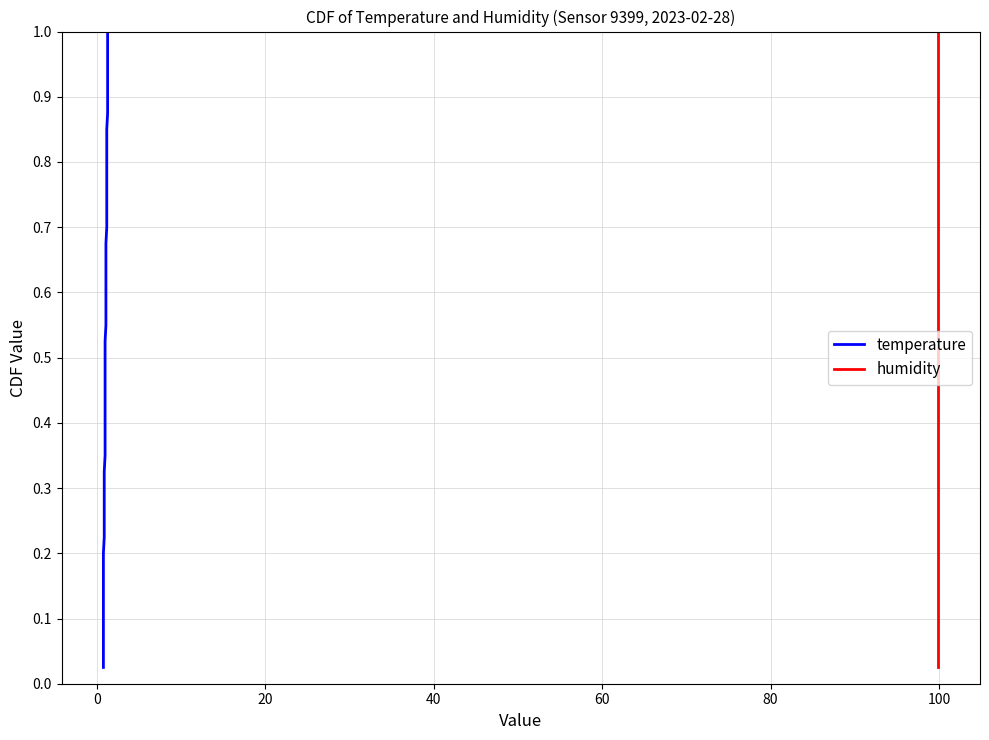

True or false: temperature and humidity intersect in this chart.

False